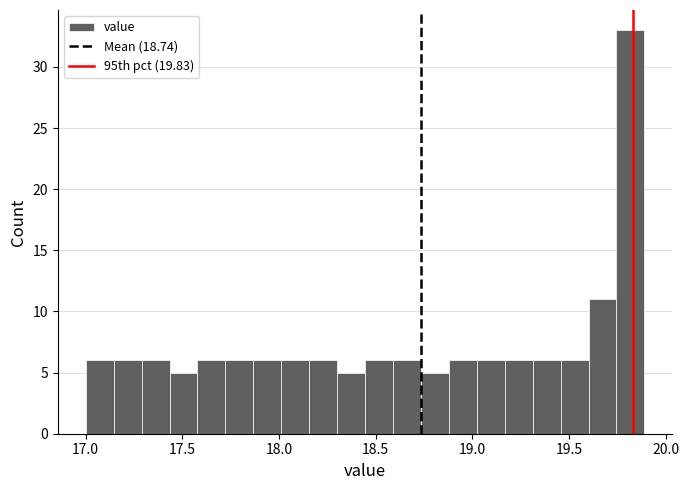

Around what value on the x-axis is the tallest bar? Give the approximate position of its centre, as read against the axis.

19.80